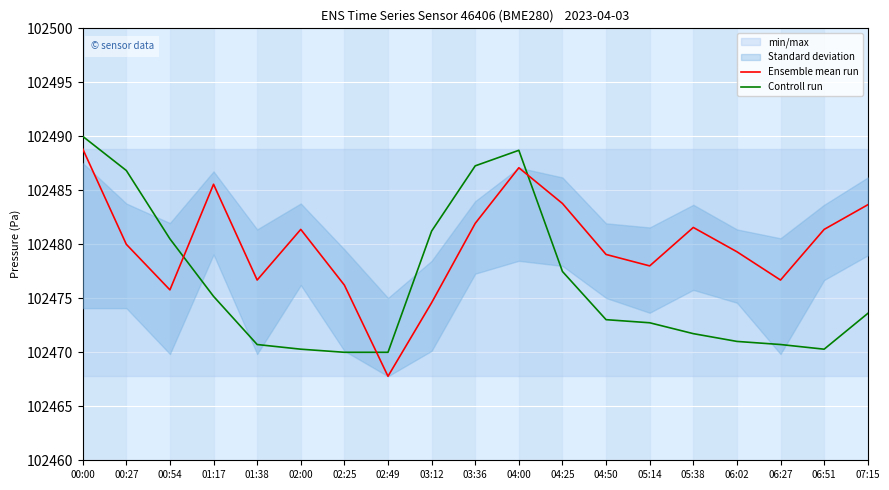

Reading left to right, transcribe all the data shown in this chart.

Ensemble mean run: 102488.8	102480.0	102475.8	102485.6	102476.7	102481.4	102476.2	102467.8	102474.6	102481.9	102487.1	102483.8	102479.1	102478.0	102481.6	102479.3	102476.7	102481.4	102483.7
Controll run: 102490.0	102486.8	102480.5	102475.2	102470.7	102470.3	102470.0	102470.0	102481.2	102487.3	102488.7	102477.5	102473.0	102472.7	102471.7	102471.0	102470.7	102470.3	102473.6